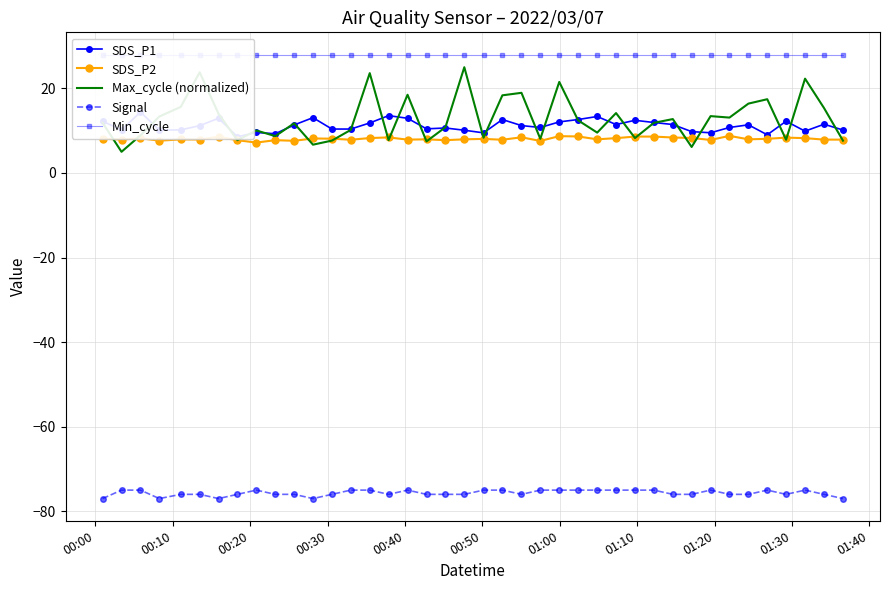

True or false: Max_cycle (normalized) and Signal cross at least once.

False